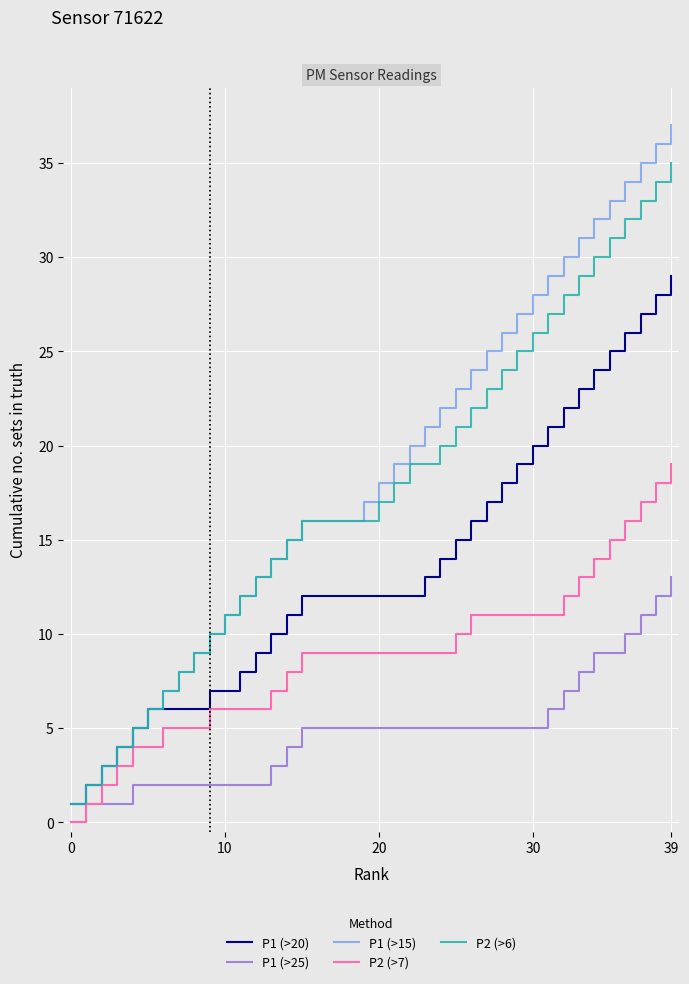

Which series has the largest range (max minus min)?

P1 (>15)